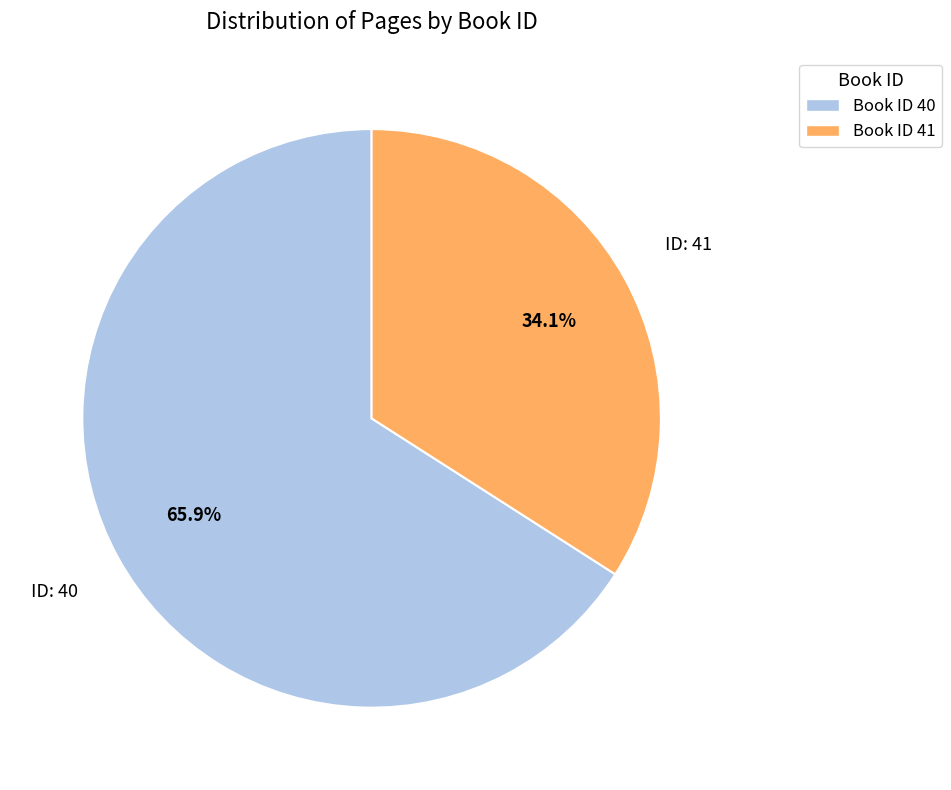

Which category has the biggest portion of the pie?

Book ID 40